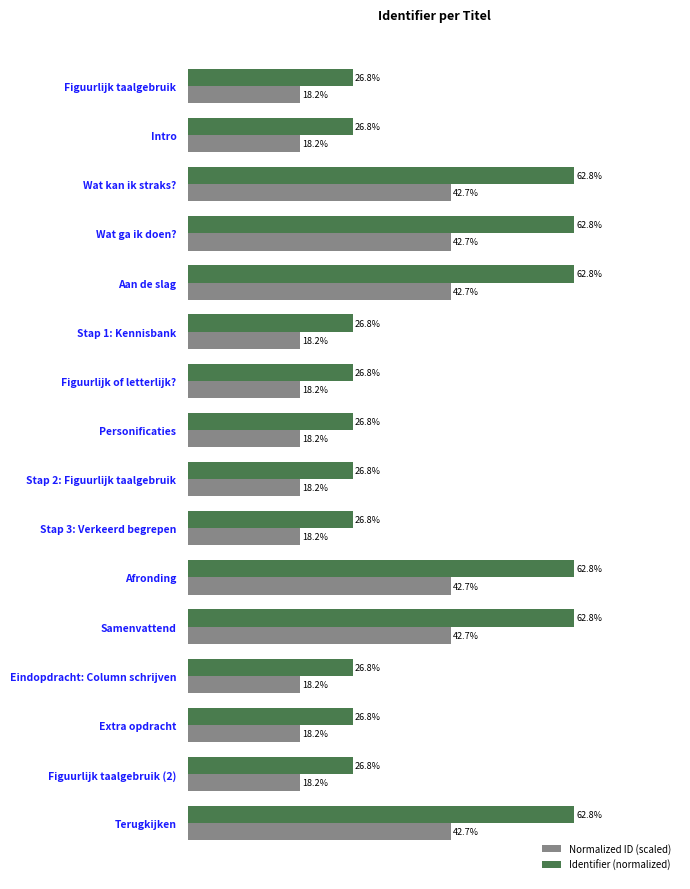

Rank the series by their maximum value, from lowest to highest.

Normalized ID (scaled), Identifier (normalized)